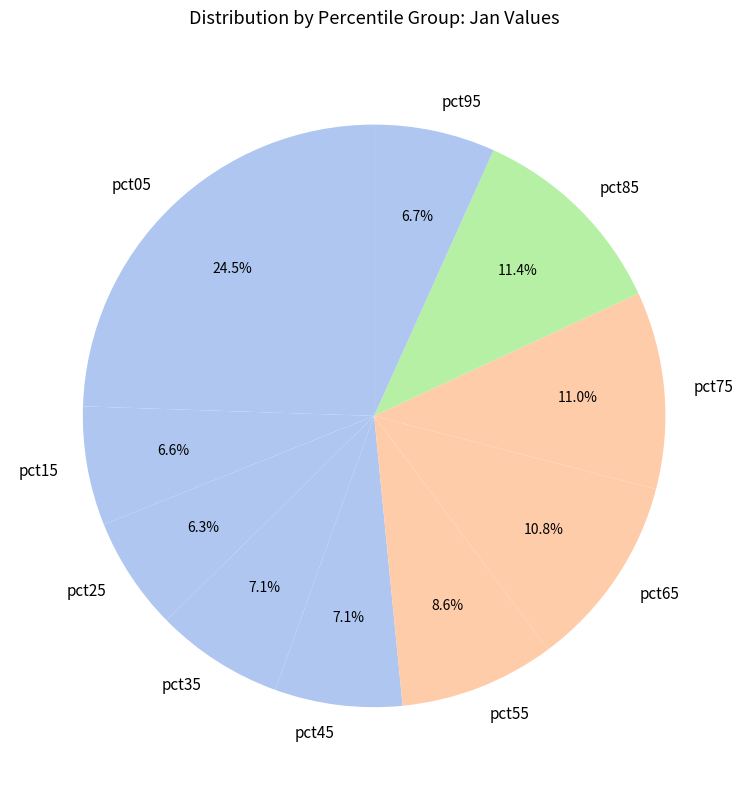

Approximately how many times larger is the value at pct35 compared to pct55?

0.8